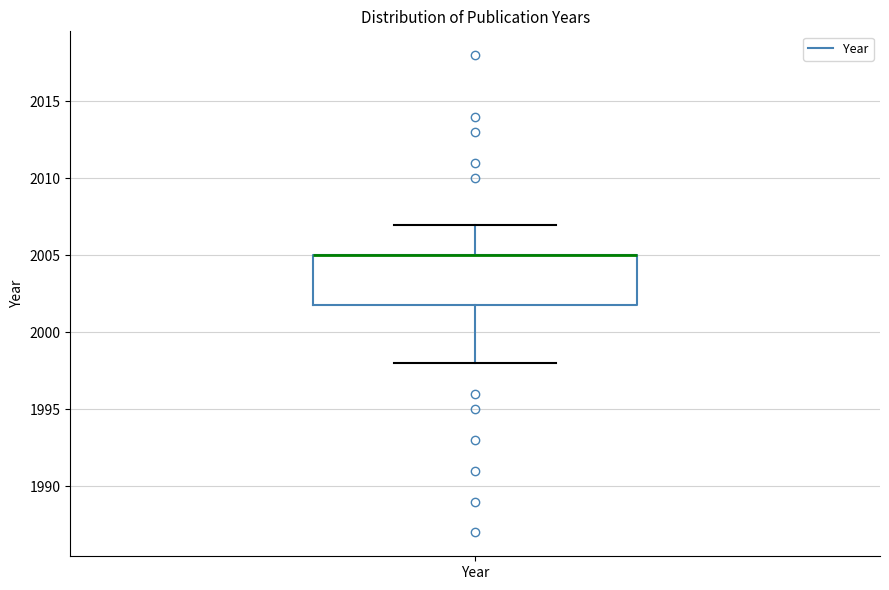

Read this box plot against the y-axis: the position of the median line, the range covered by the box, and the ends of both whiskers. The values are not printed on the chart, so give them approximately, as read against the axis.

median 2005 (drawn on the box's upper edge), box 2002 to 2005, whiskers 1998 to 2007